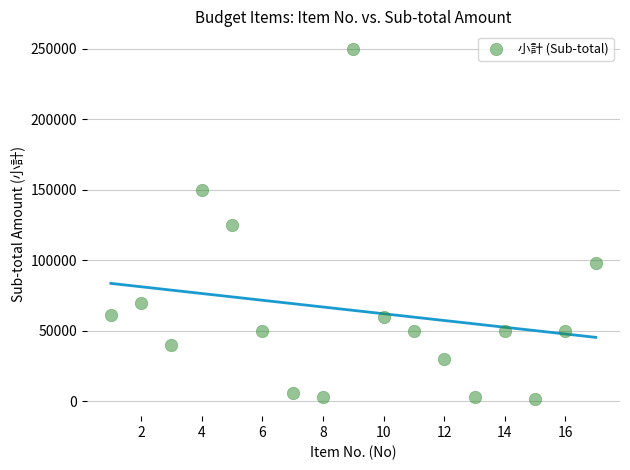

What is the range of X values (max minus min)?

16